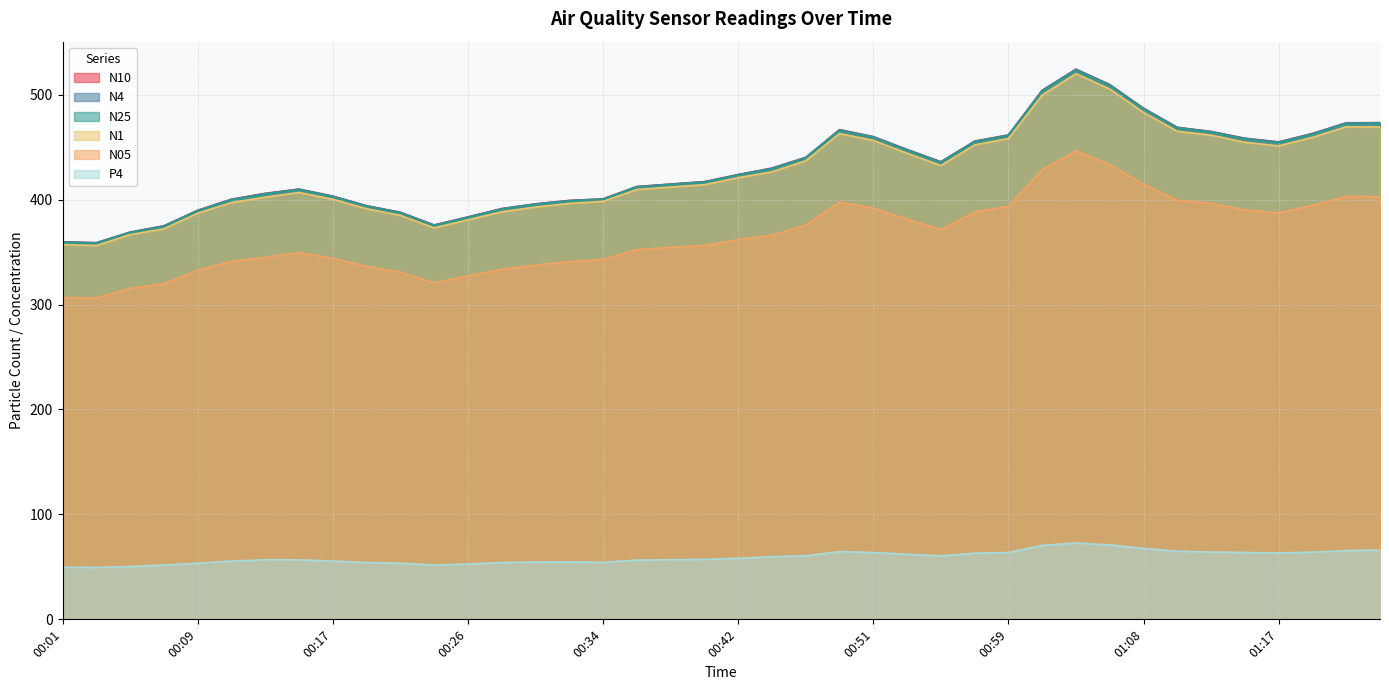

The value of N10 at 00:34 is 699.9. True or false?

False